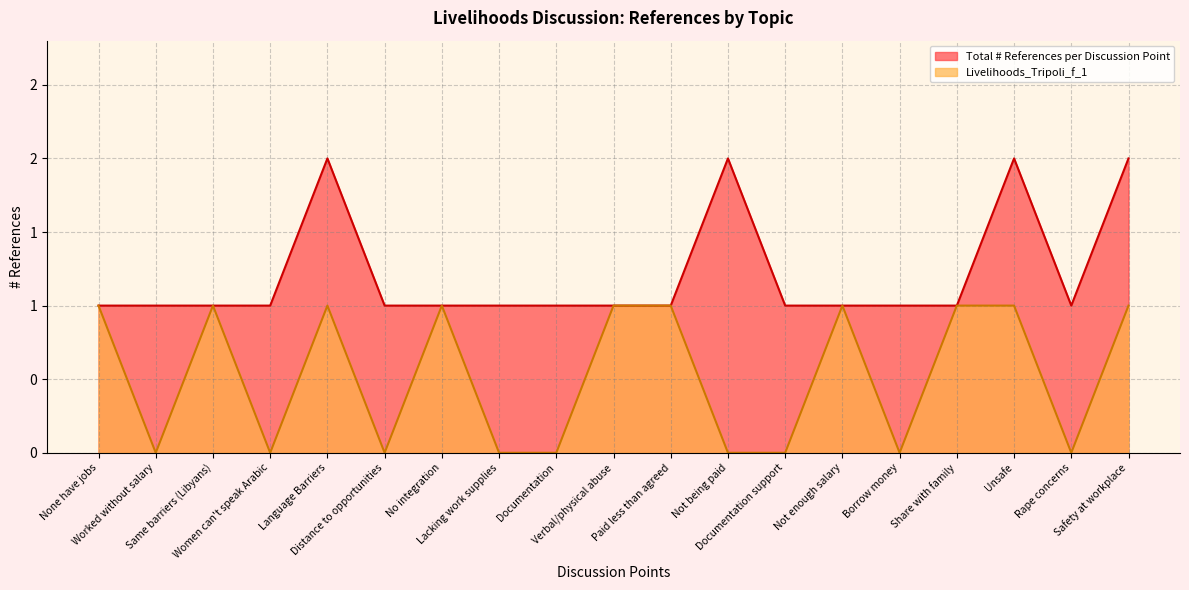

Where is the first local minimum for Livelihoods_Tripoli_f_1?

Worked without salary